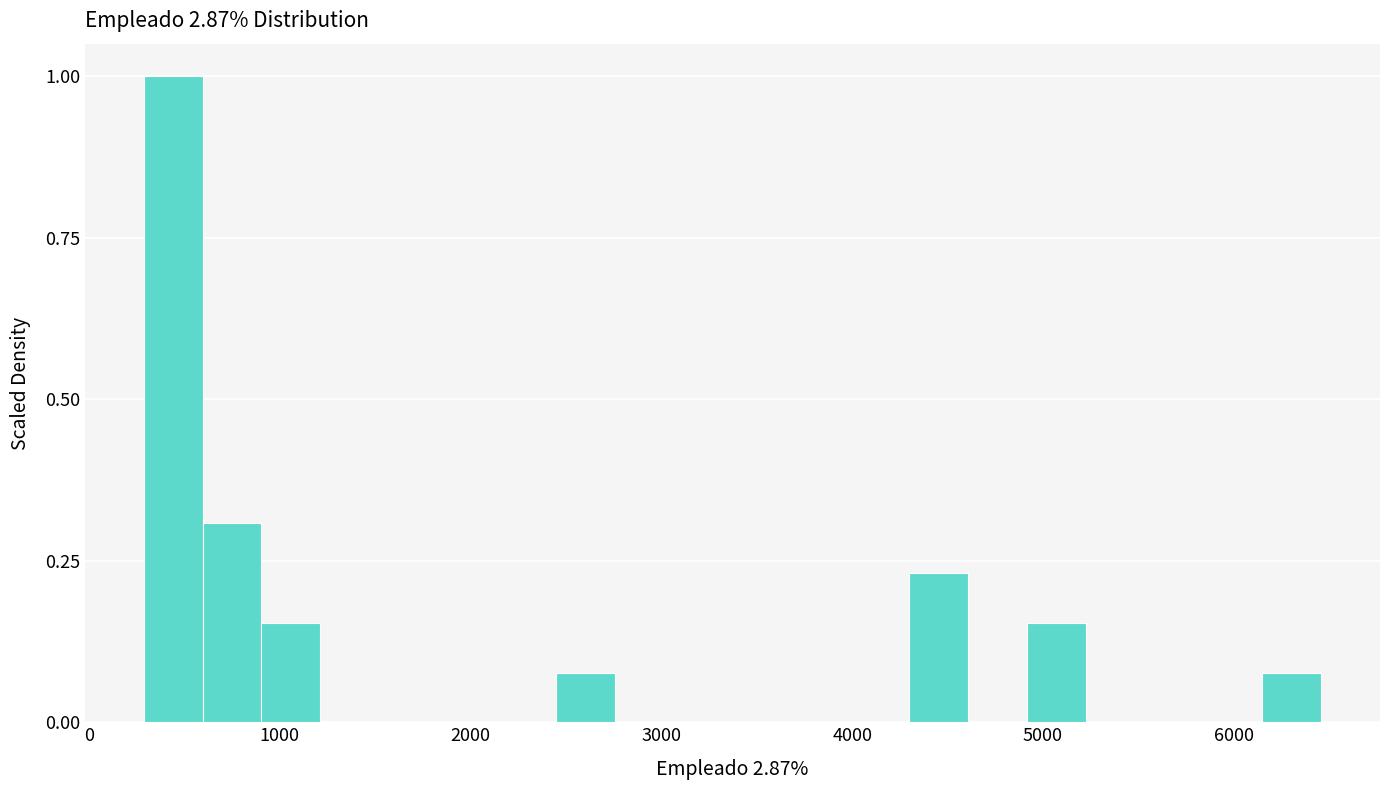

Read against the x-axis, roughly where is the centre of the tallest bar?

400